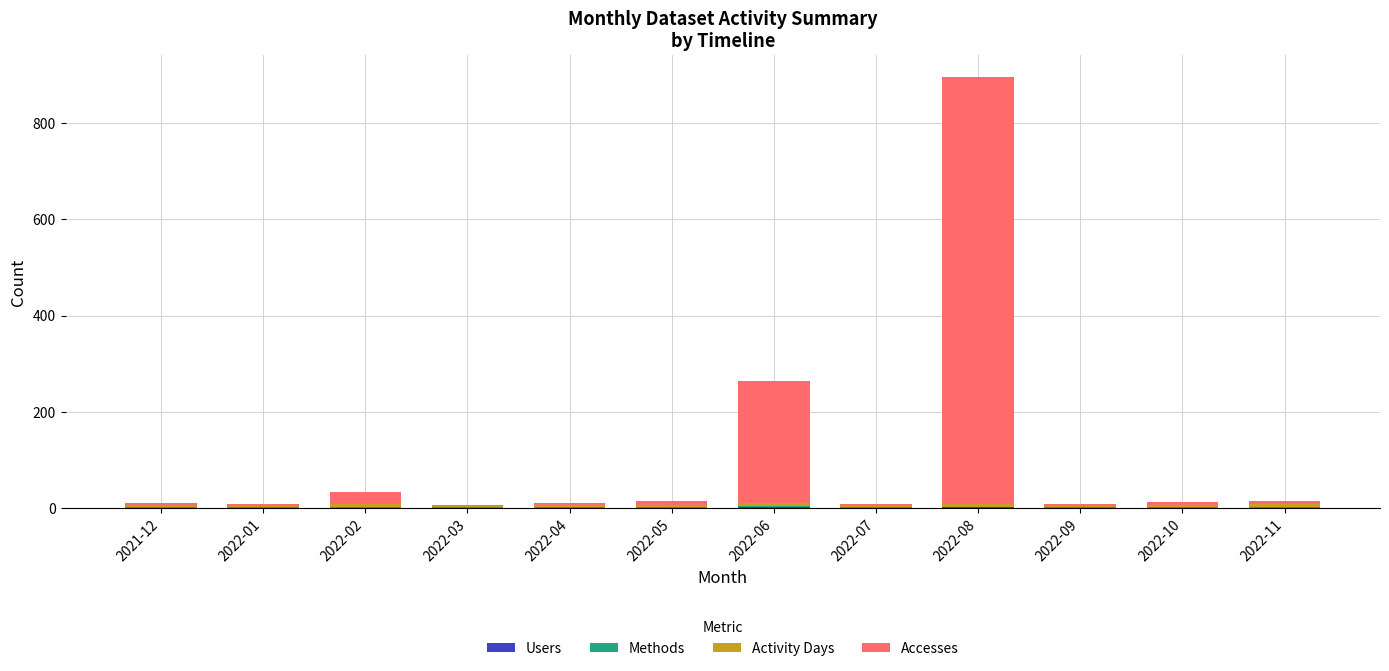

At which category is the sum across all series the highest?

2022-08